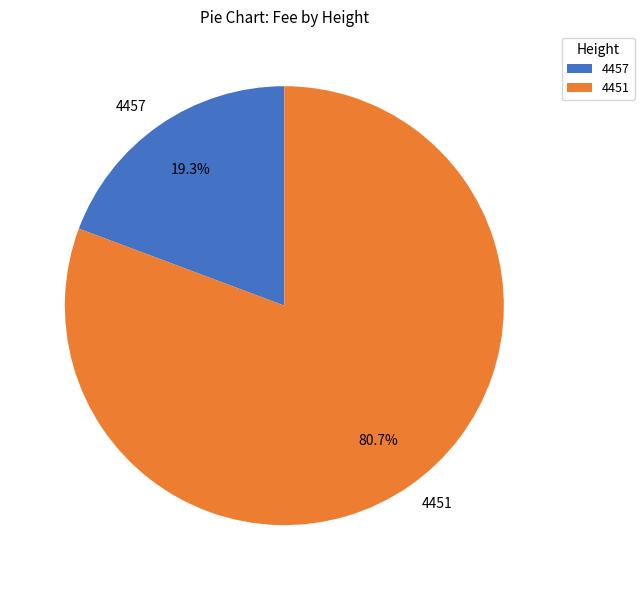

Rank the categories by value from lowest to highest.

4457, 4451